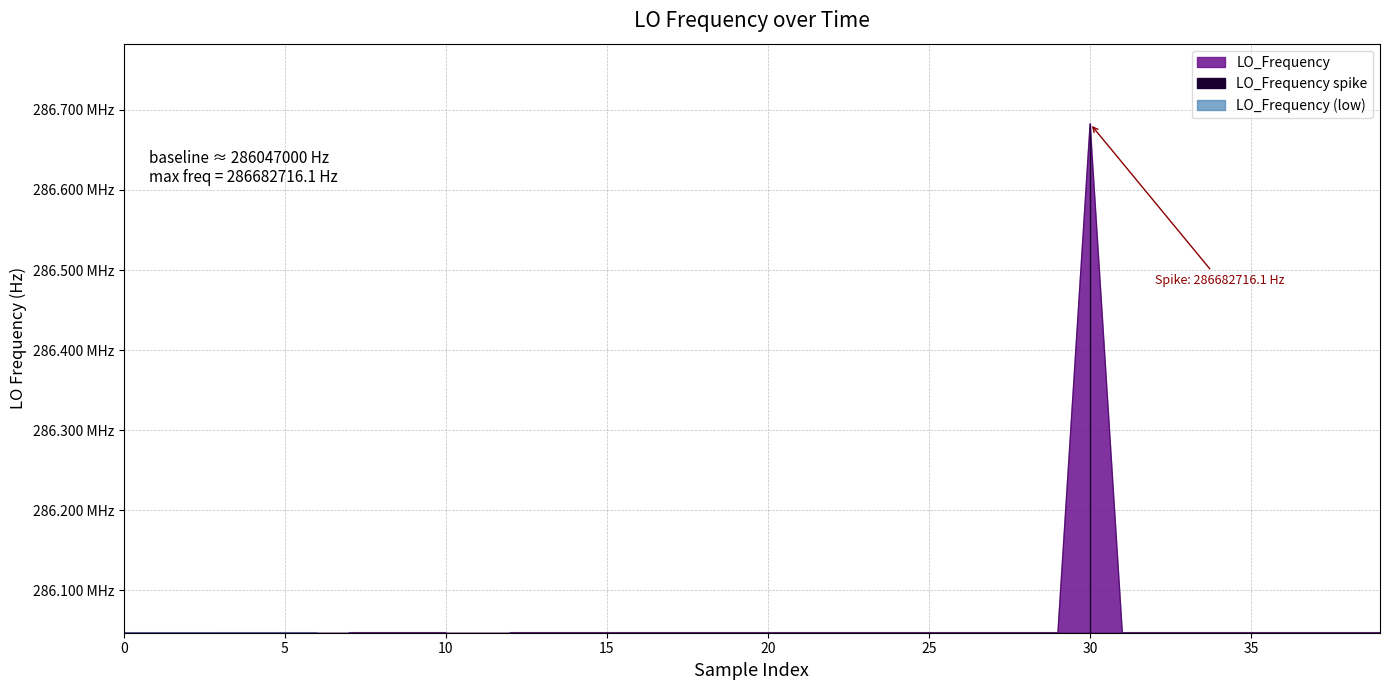

Reading right to left, list all the values displayed in this chart.

286047020.0	286047018.7	286047013.5	286047017.1	286047000.5	286047007.4	286047007.1	286047006.1	286047008.5	286682716.1	286047008.4	286047007.9	286047007.9	286047012.1	286047014.7	286047016.3	286047014.8	286047010.7	286047005.2	286047001.3	286047005.3	286047003.8	286047005.7	286047003.3	286047003.3	286047005.7	286047010.1	286047008.7	286046999.8	286047000.6	286047001.5	286047001.5	286047001.0	286046996.7	286046997.9	286046997.4	286046996.1	286046995.7	286046994.2	286046990.2